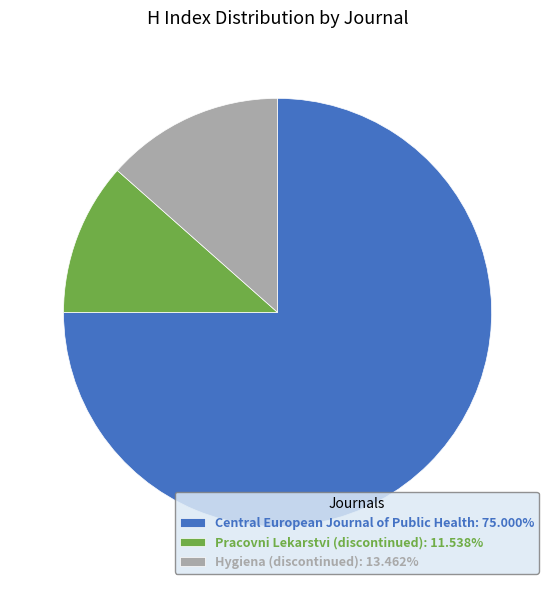

What is the majority slice?

Central European Journal of Public Health